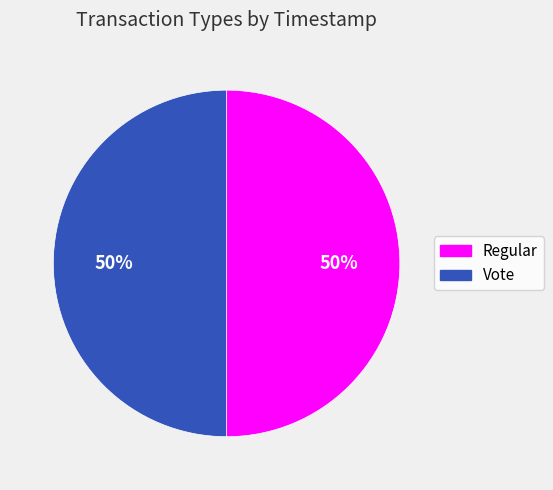

To the nearest percent, what is the combined percentage of Vote and Regular?

100%